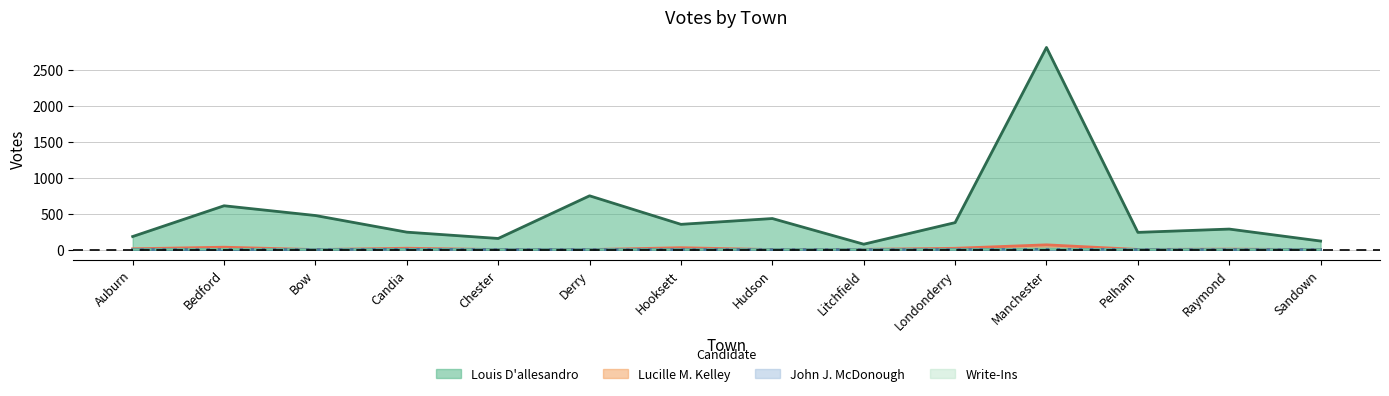

Where is the first local minimum for Lucille M. Kelley?

Bow